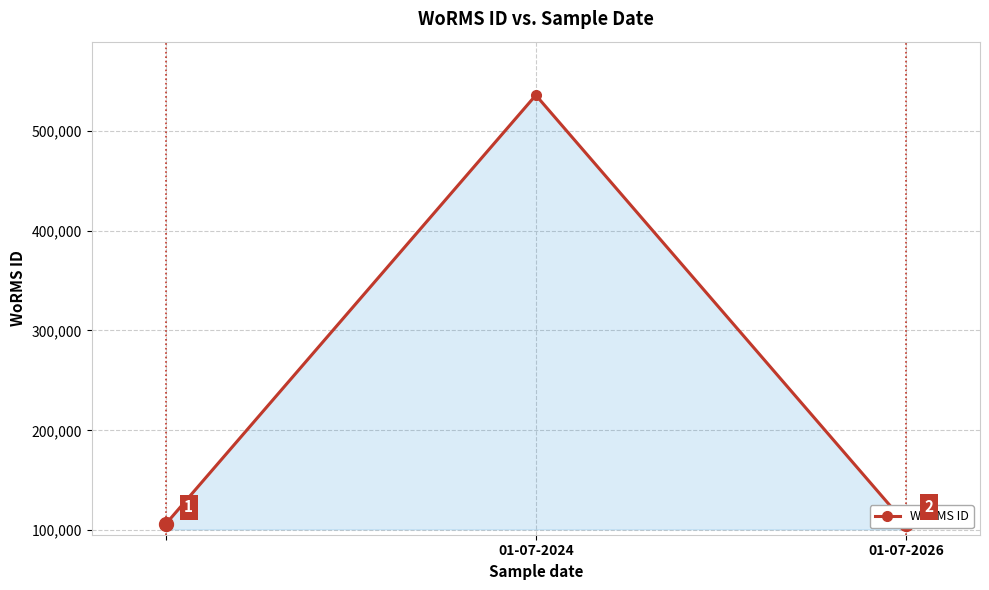

What is the value of the 3rd point from the left?

106215